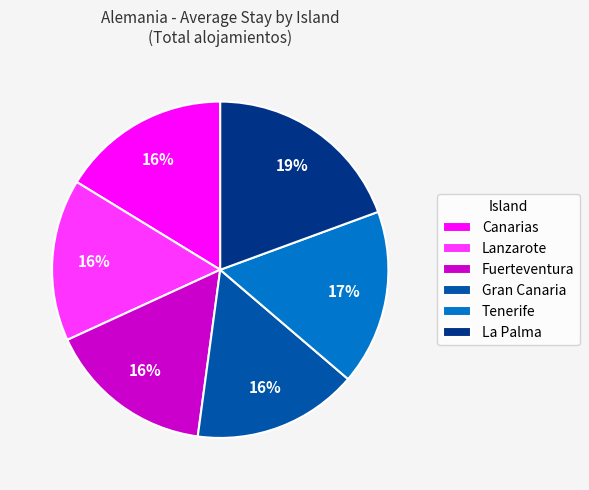

Is it true that Tenerife is 12% of the pie?

False